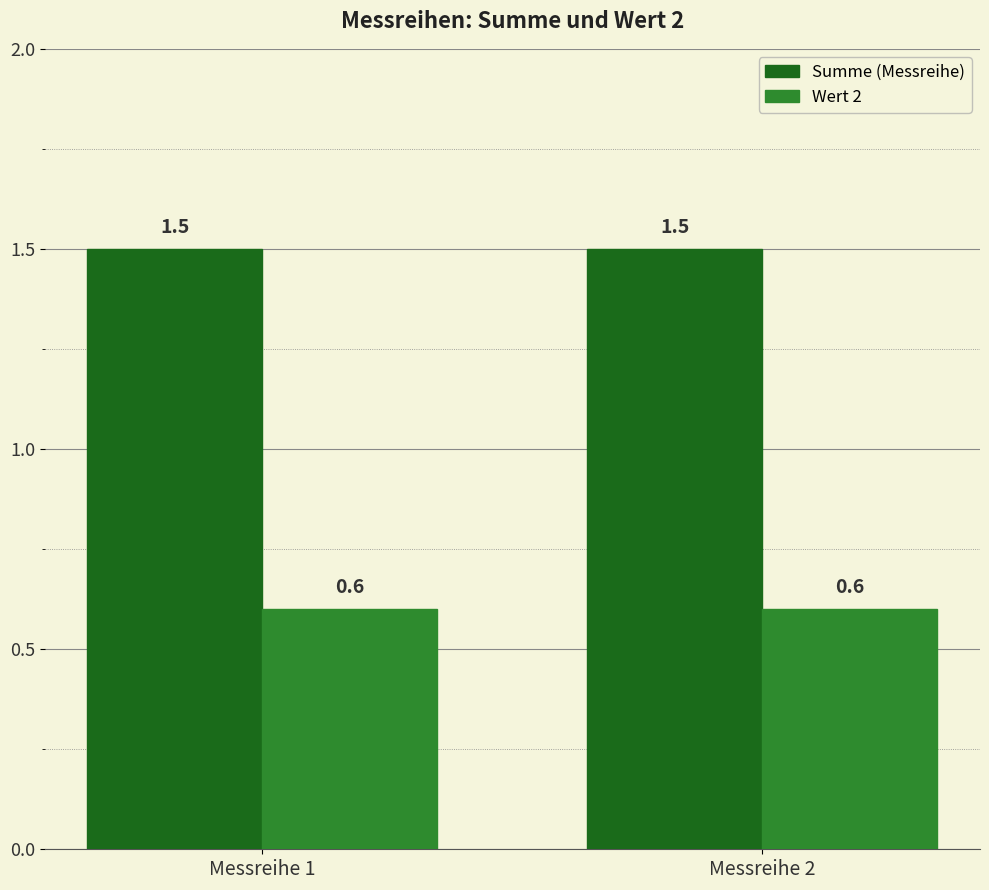

What is the difference between the highest and lowest values at Messreihe 2?

0.9